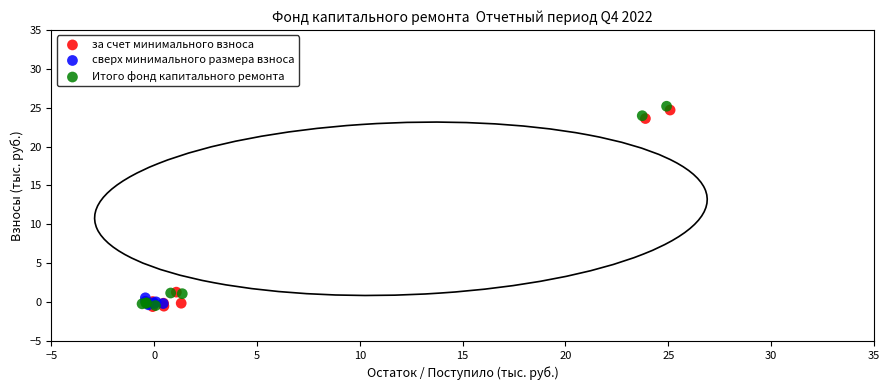

What are all the series names shown in the legend?

за счет минимального взноса, сверх минимального размера взноса, Итого фонд капитального ремонта